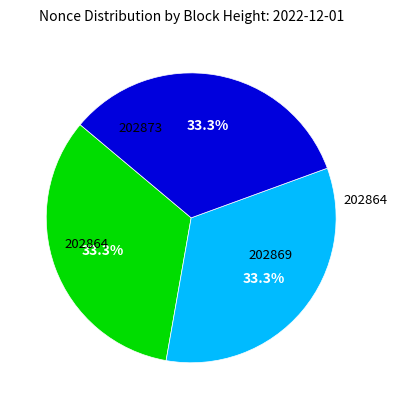

To the nearest percent, what is the average slice percentage?

33%